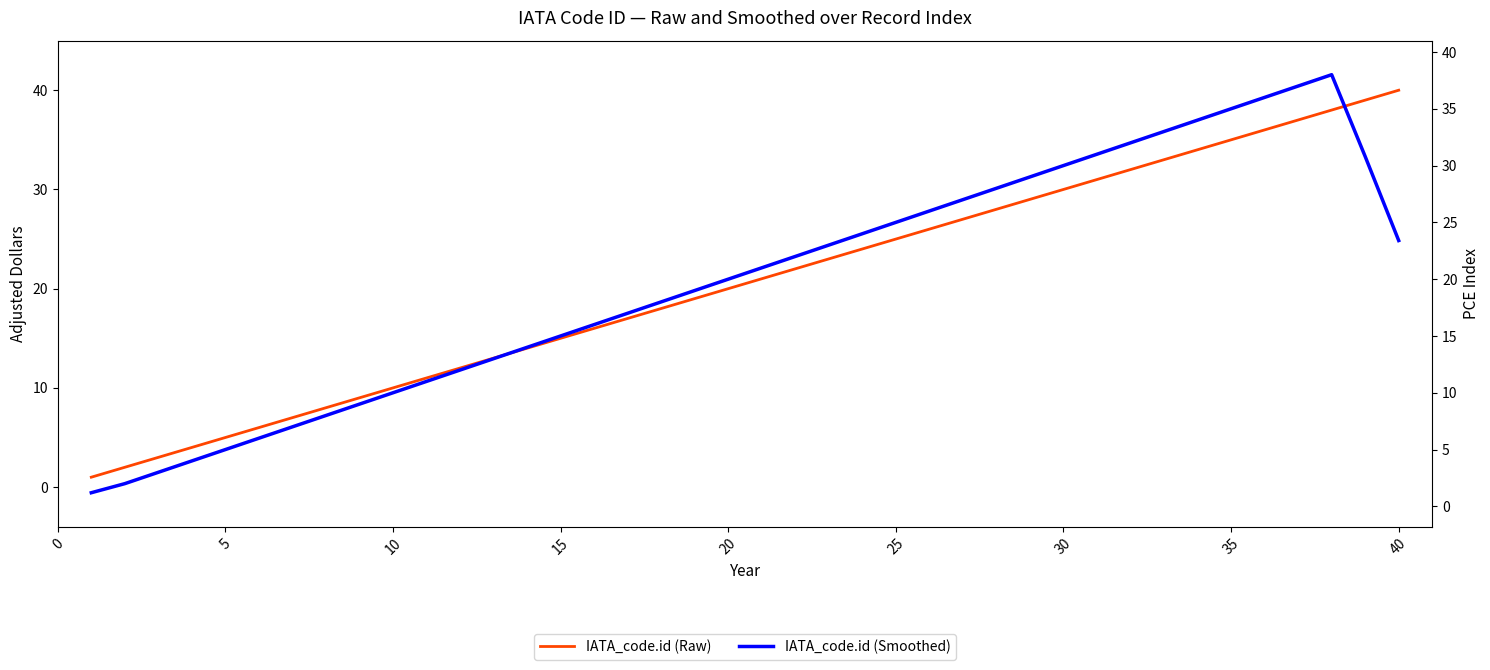

What is the sum of all IATA_code.id (Raw) values?

820.0